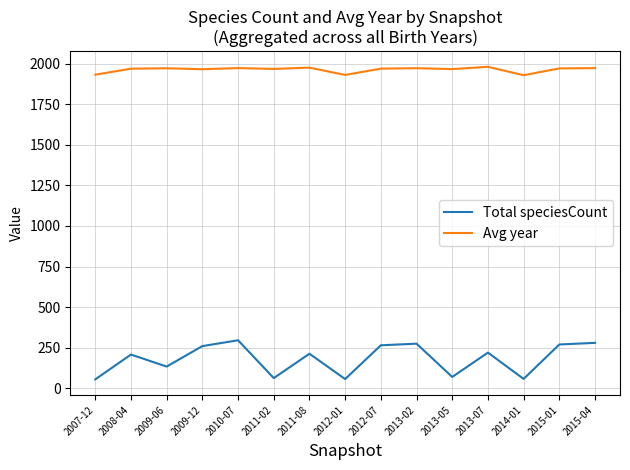

The value of Avg year at 2012-07 is 1246.2. True or false?

False